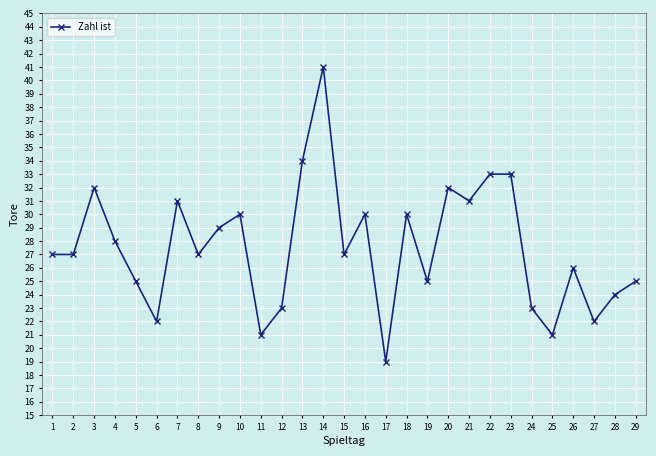

Between 22 and 26, which is larger?

22